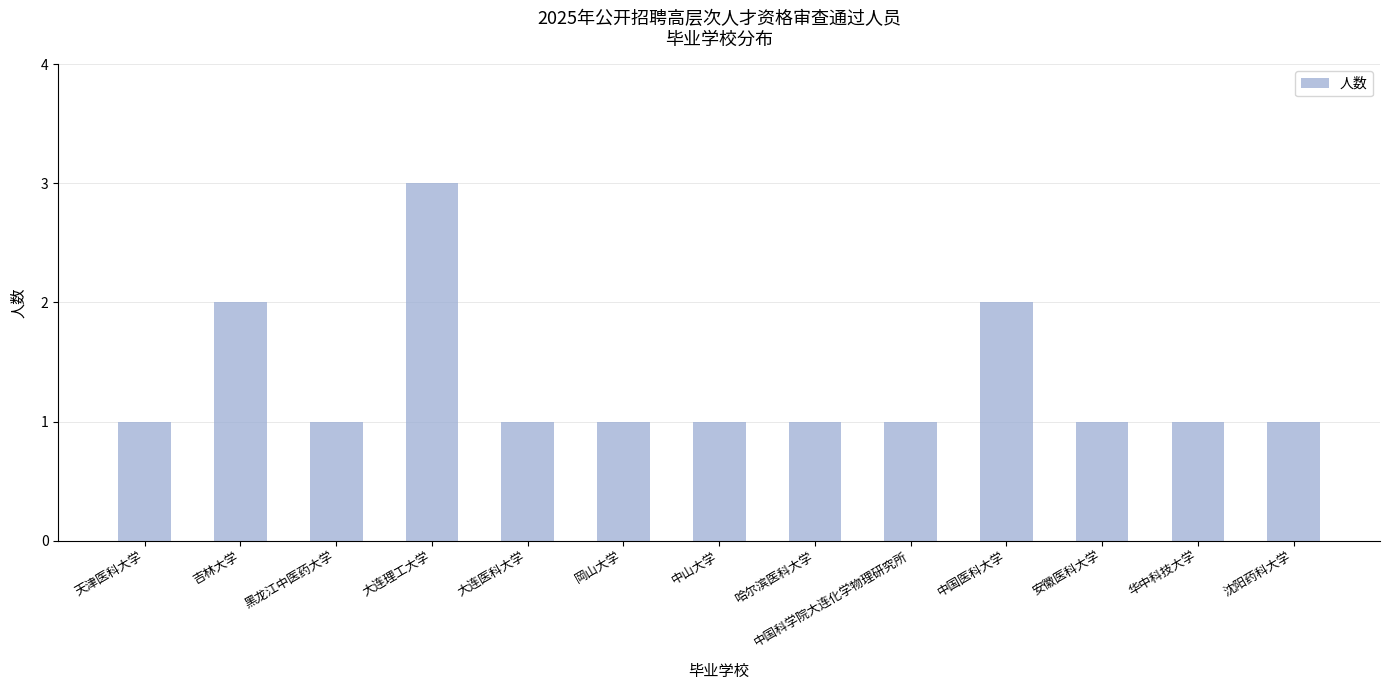

How many data points does each series have?

13